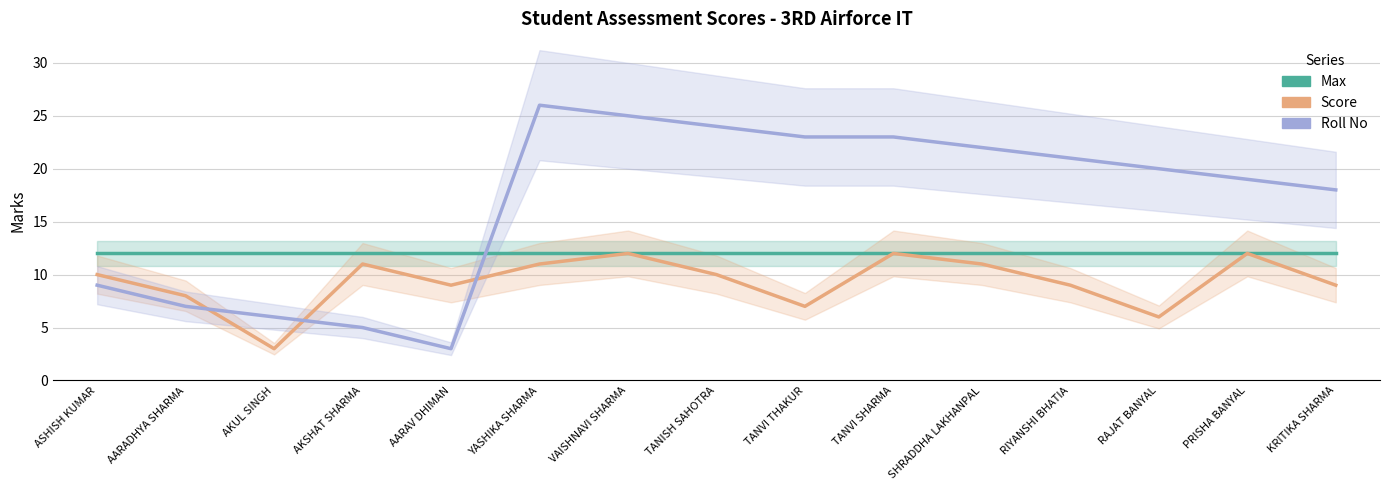

Between VAISHNAVI SHARMA and KRITIKA SHARMA, which series saw the biggest shift?

Roll No